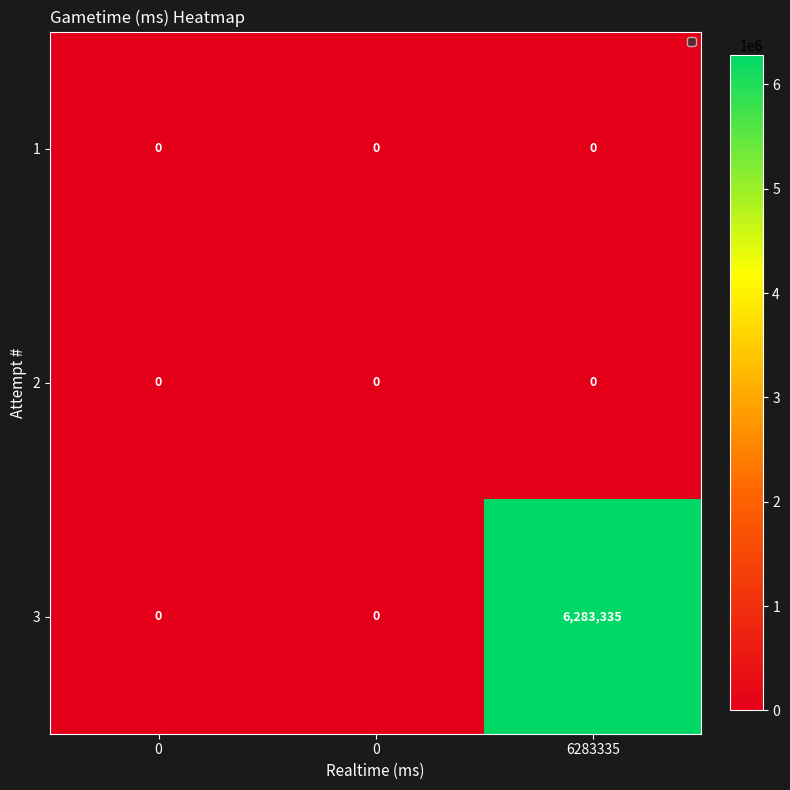

Reading left to right, what are all the values shown in this chart?

1: 0=0	0=0	6283335=0
2: 0=0	0=0	6283335=0
3: 0=0	0=0	6283335=6283335